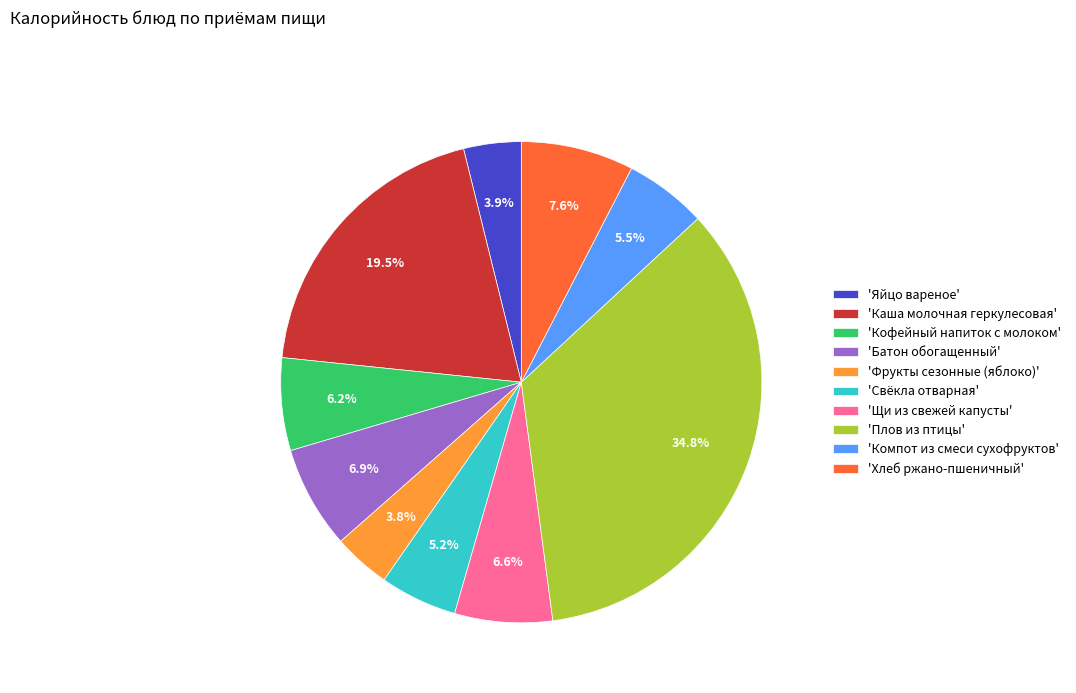

What is the largest slice in the pie chart?

'Плов из птицы'